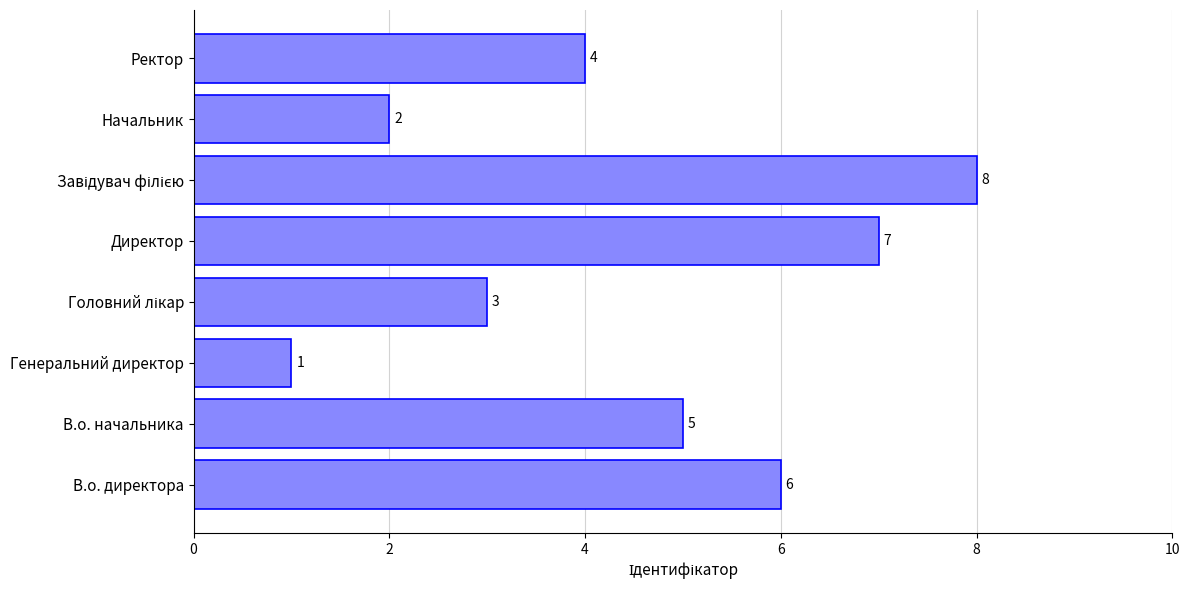

The chart shows a value of 1 at Начальник. True or false?

False